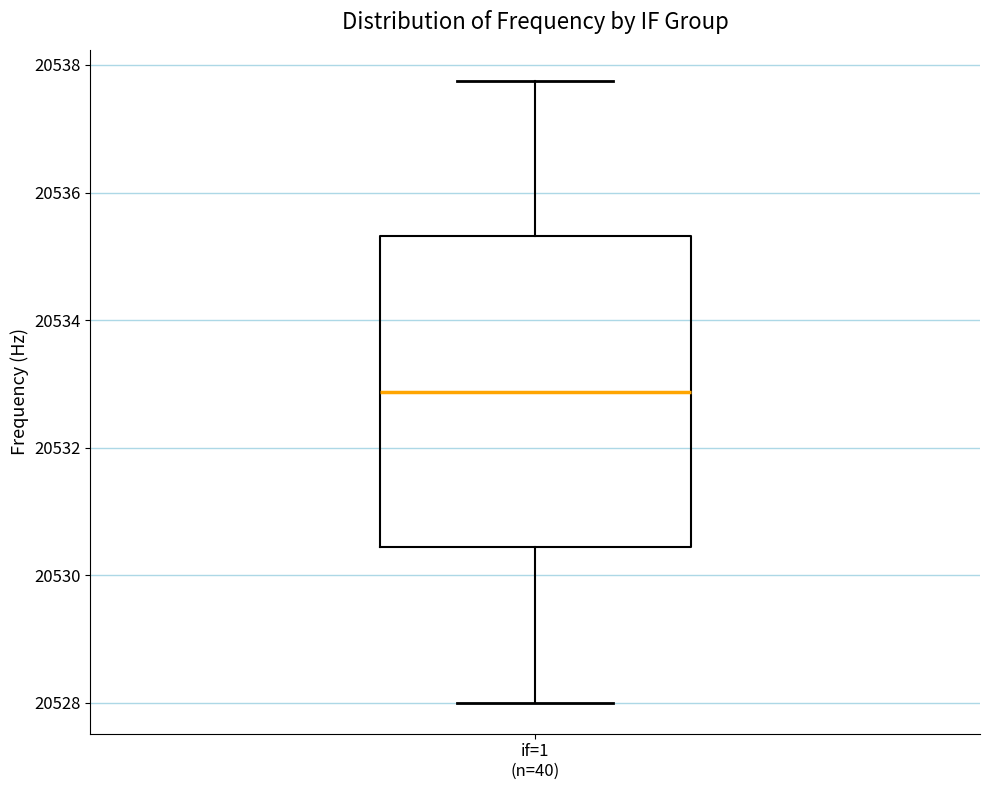

Where does the median line of the box for if=1 (n=40) sit on the y-axis? The values are not printed on the chart, so give them approximately, as read against the axis.

20532.8